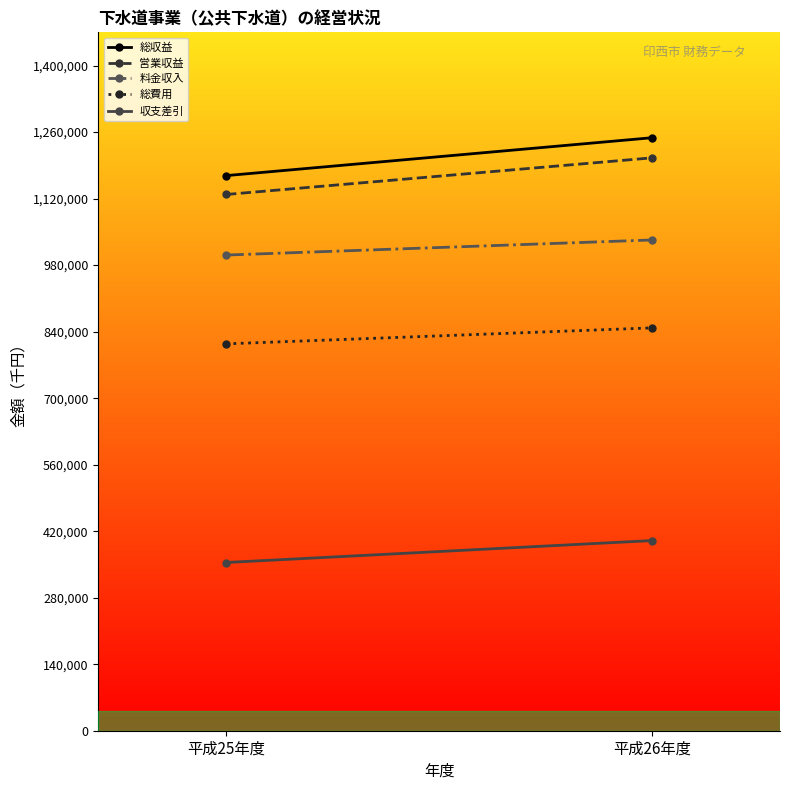

What is the label of the 1st point from the left?

平成25年度